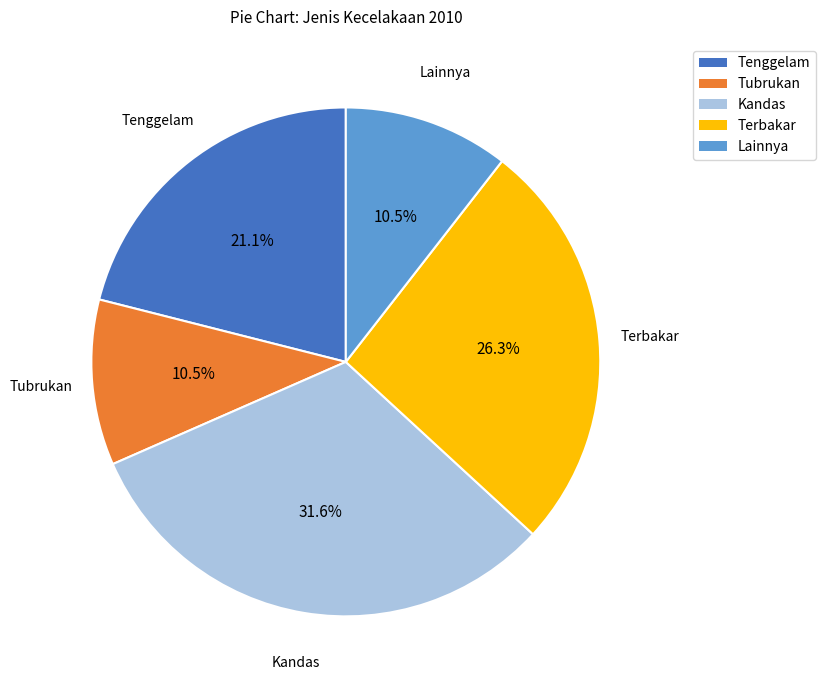

Which has a higher value, Kandas or Lainnya?

Kandas